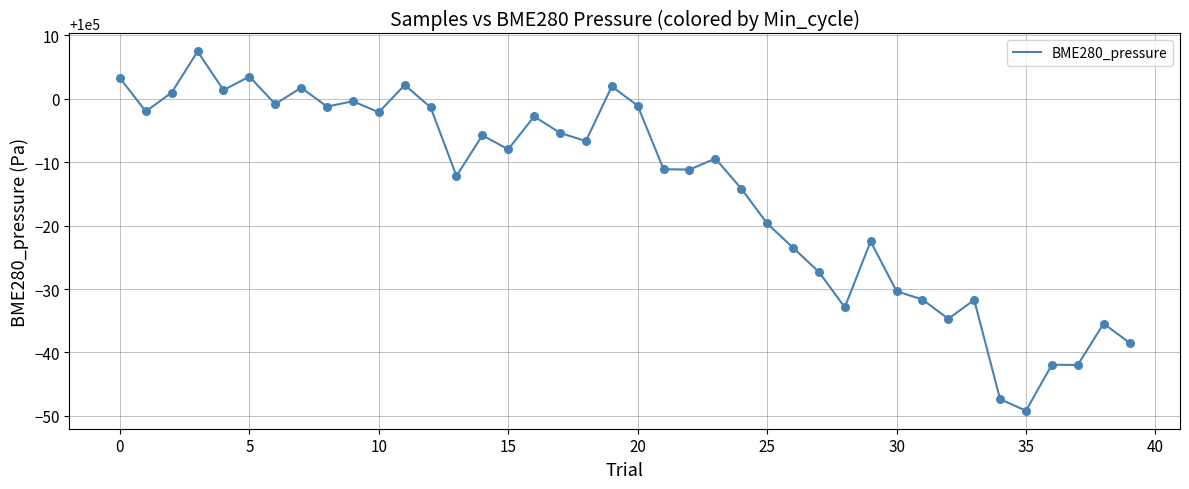

What is the greatest value displayed?

100007.5